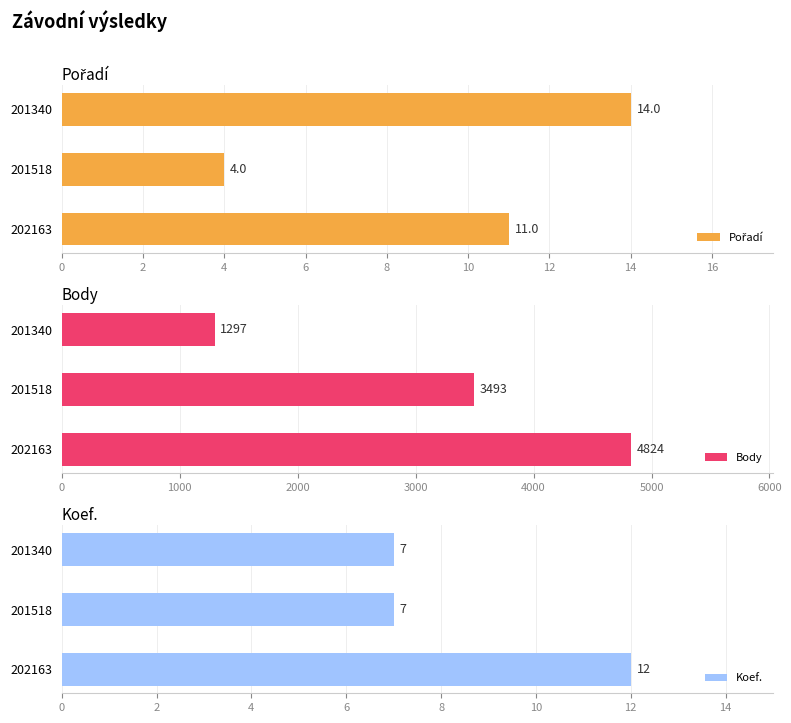

The Koef. series shows 7 at 201340. True or false?

True